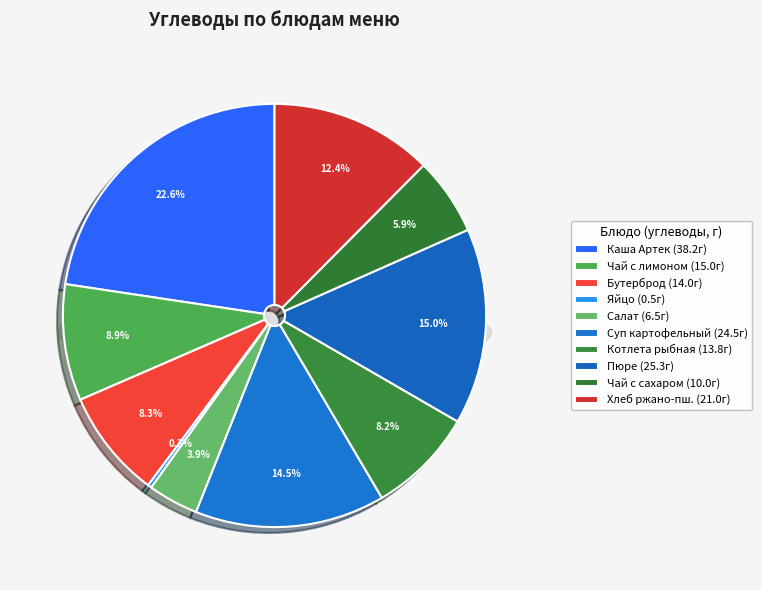

Does Пюре картофельное (Обед) represent more than half of the total?

No